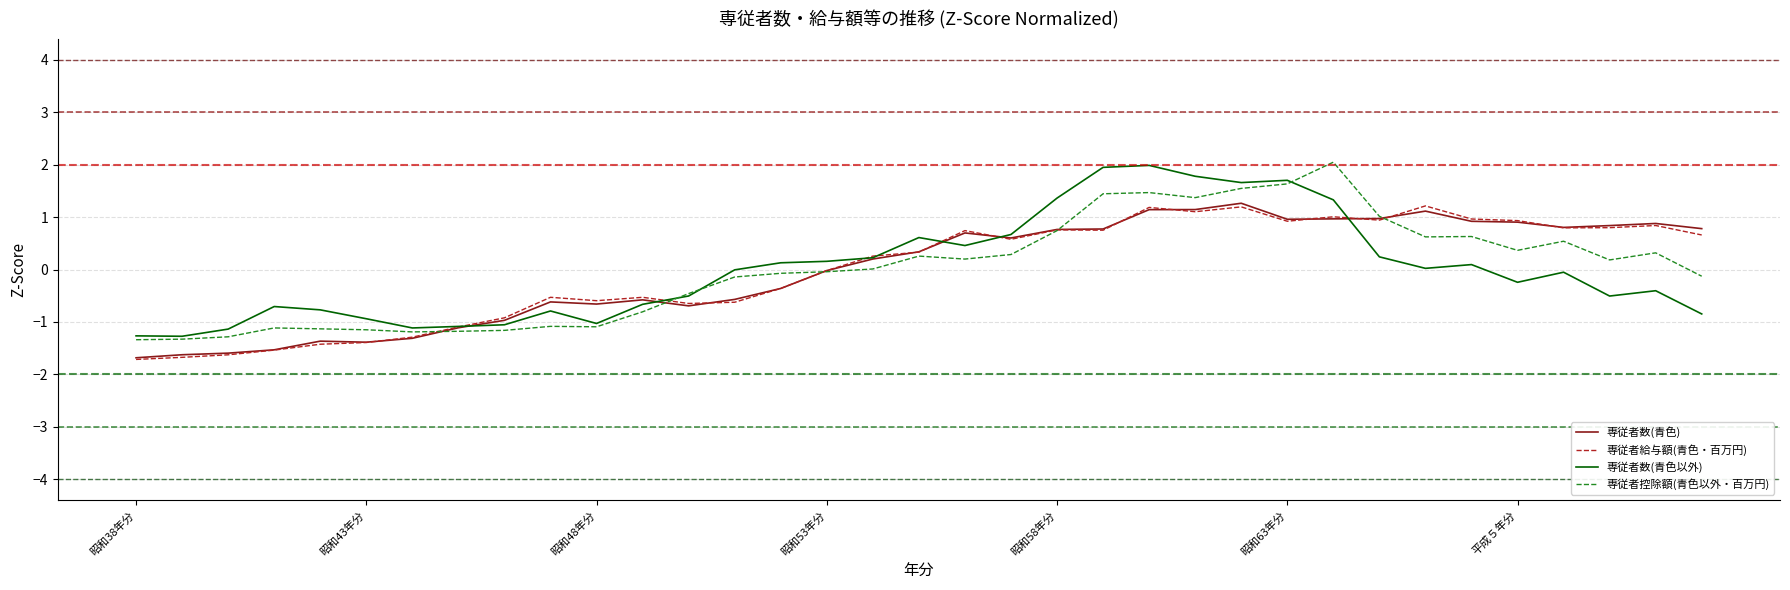

What is the minimum value shown in the chart?

-1.7